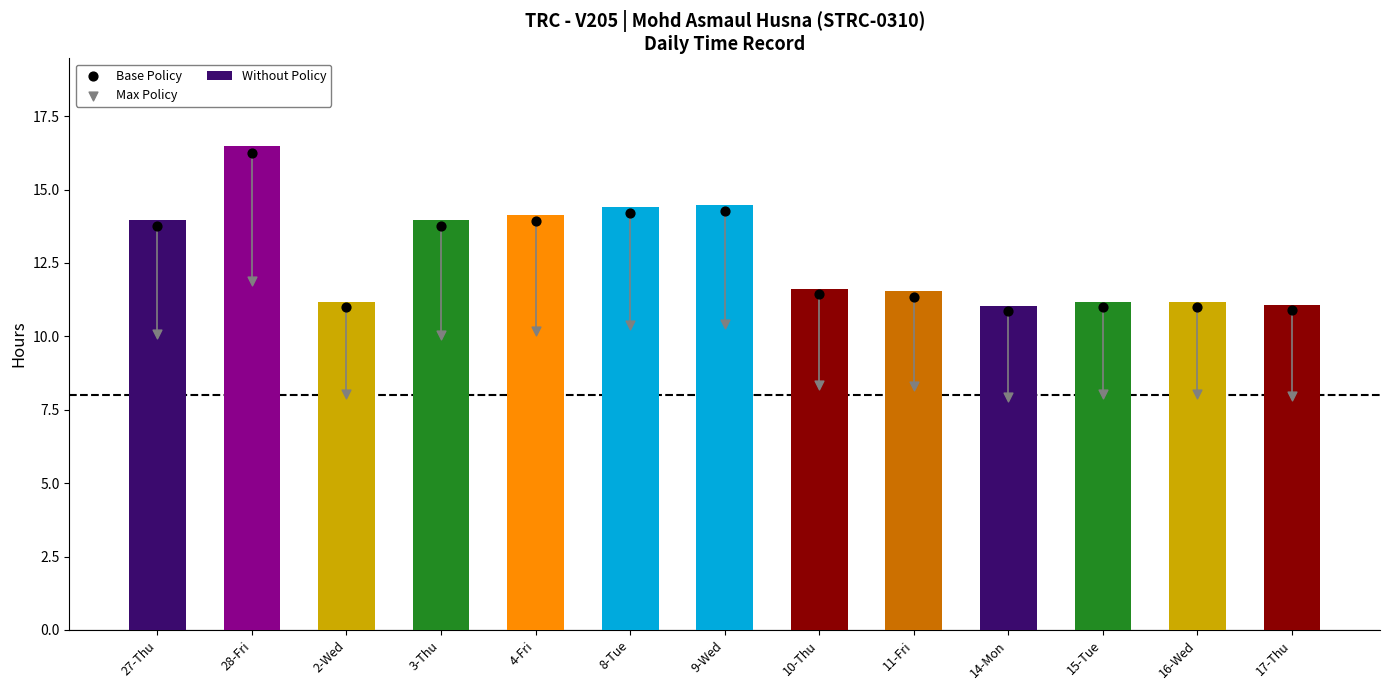

Which series has the largest total across all categories?

Without Policy